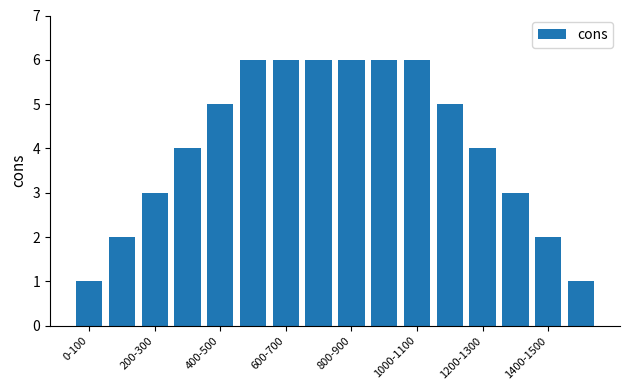

What is the value of the 14th bar from the left?

3